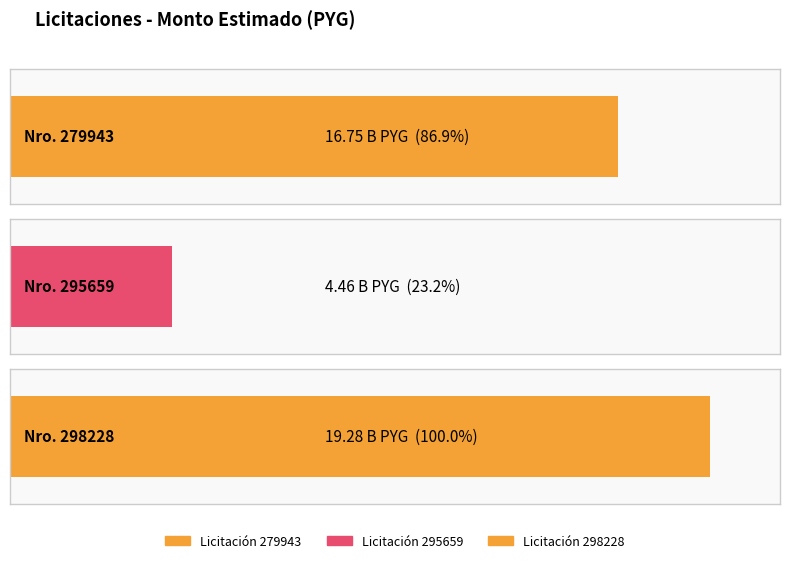

What is the change in value from 279943 to 298228?

+2526700000